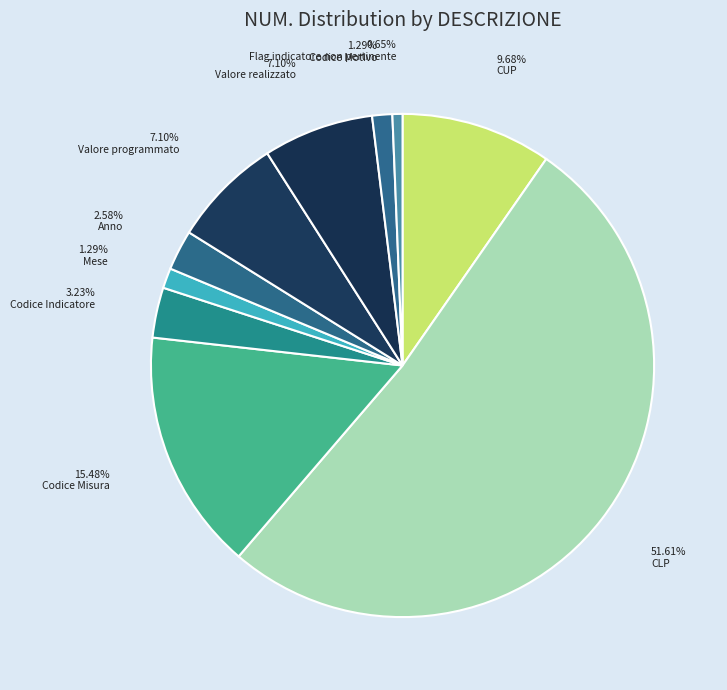

Is CLP the majority of the pie?

Yes